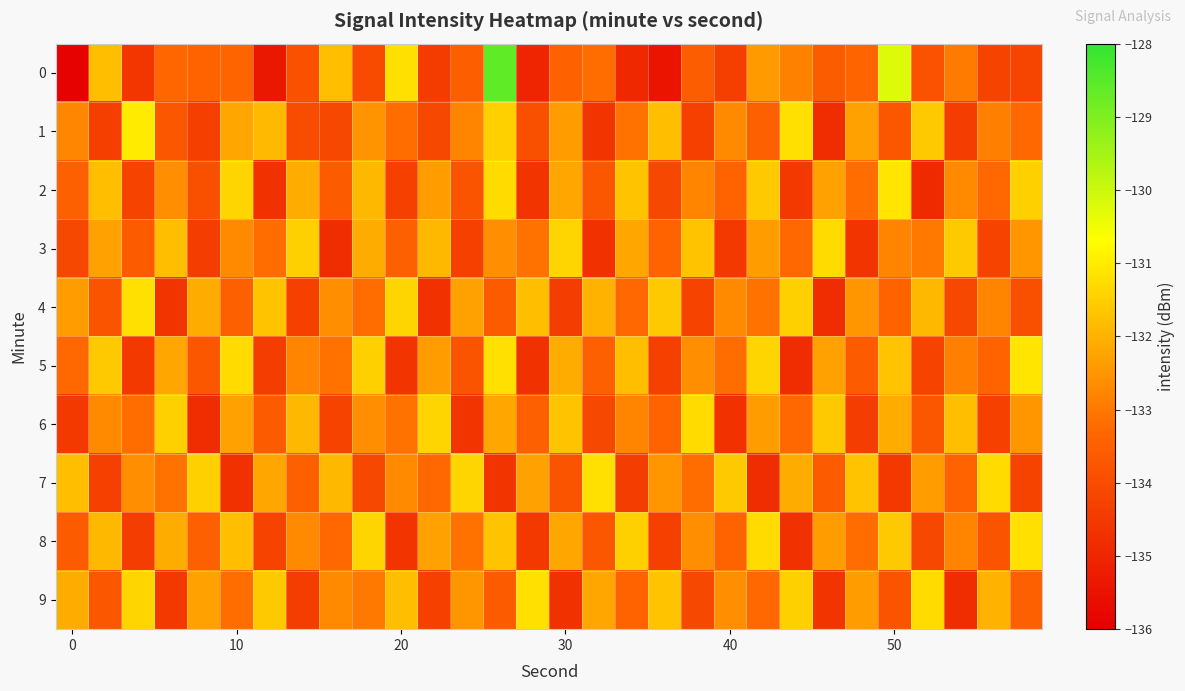

Reading left to right, transcribe all the data shown in this chart.

0: -135.9	-131.8	-134.6	-133.3	-133.4	-133.4	-135.4	-133.9	-131.8	-134.0	-131.2	-134.4	-133.5	-128.6	-135.0	-133.5	-133.2	-134.9	-135.4	-133.6	-134.3	-132.4	-132.8	-133.6	-133.3	-130.2	-133.8	-133.0	-134.2	-134.2
1: -132.8	-134.3	-131.0	-133.7	-134.3	-132.2	-131.9	-134.0	-134.1	-132.6	-133.2	-134.1	-132.8	-131.5	-133.9	-132.4	-134.6	-133.1	-131.8	-134.3	-132.7	-133.5	-131.2	-134.8	-132.3	-133.7	-131.6	-134.4	-132.9	-133.3
2: -133.5	-131.8	-134.2	-132.6	-133.9	-131.4	-134.7	-132.1	-133.6	-131.9	-134.3	-132.4	-133.8	-131.3	-134.6	-132.2	-133.7	-131.7	-134.1	-132.8	-133.4	-131.6	-134.5	-132.3	-133.2	-131.1	-134.9	-132.7	-133.3	-131.5
3: -134.1	-132.3	-133.6	-131.8	-134.4	-132.7	-133.2	-131.5	-134.8	-132.1	-133.5	-131.9	-134.3	-132.6	-133.1	-131.4	-134.7	-132.2	-133.4	-131.7	-134.5	-132.4	-133.3	-131.3	-134.6	-132.8	-133.0	-131.6	-134.2	-132.5
4: -132.4	-133.8	-131.2	-134.6	-132.1	-133.5	-131.7	-134.3	-132.6	-133.2	-131.4	-134.7	-132.3	-133.6	-131.8	-134.4	-132.0	-133.3	-131.6	-134.2	-132.7	-133.1	-131.5	-134.8	-132.5	-133.4	-131.9	-134.1	-132.8	-133.9
5: -133.3	-131.6	-134.5	-132.2	-133.7	-131.3	-134.4	-132.8	-133.1	-131.5	-134.6	-132.4	-133.8	-131.2	-134.7	-132.1	-133.5	-131.8	-134.3	-132.6	-133.2	-131.4	-134.8	-132.3	-133.6	-131.7	-134.2	-132.9	-133.4	-131.1
6: -134.5	-132.7	-133.2	-131.5	-134.8	-132.3	-133.6	-131.9	-134.2	-132.6	-133.1	-131.4	-134.6	-132.2	-133.5	-131.7	-134.1	-132.8	-133.4	-131.3	-134.7	-132.4	-133.3	-131.6	-134.4	-132.1	-133.7	-131.8	-134.3	-132.5
7: -131.8	-134.3	-132.6	-133.1	-131.5	-134.7	-132.2	-133.5	-131.9	-134.1	-132.7	-133.3	-131.4	-134.6	-132.3	-133.8	-131.2	-134.4	-132.5	-133.2	-131.6	-134.8	-132.1	-133.6	-131.7	-134.5	-132.4	-133.4	-131.3	-134.2
8: -133.6	-131.9	-134.4	-132.1	-133.5	-131.8	-134.2	-132.7	-133.3	-131.4	-134.6	-132.3	-133.1	-131.7	-134.5	-132.2	-133.7	-131.5	-134.3	-132.6	-133.4	-131.3	-134.7	-132.4	-133.2	-131.6	-134.1	-132.8	-133.8	-131.2
9: -132.1	-133.7	-131.4	-134.5	-132.3	-133.2	-131.6	-134.4	-132.7	-133.0	-131.8	-134.3	-132.5	-133.6	-131.2	-134.7	-132.2	-133.4	-131.7	-134.1	-132.6	-133.3	-131.5	-134.6	-132.4	-133.8	-131.3	-134.8	-132.0	-133.5